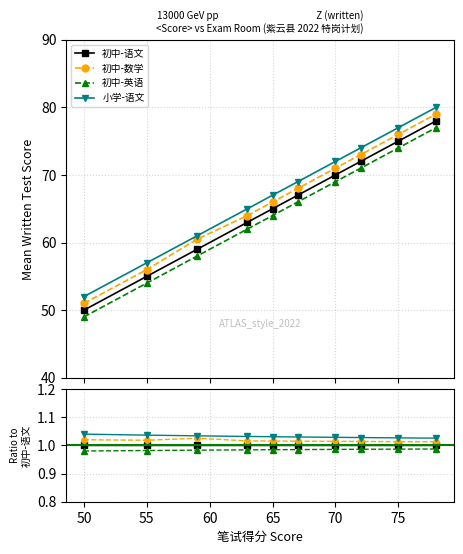

True or false: 初中-英语 and 初中-数学 intersect in this chart.

False